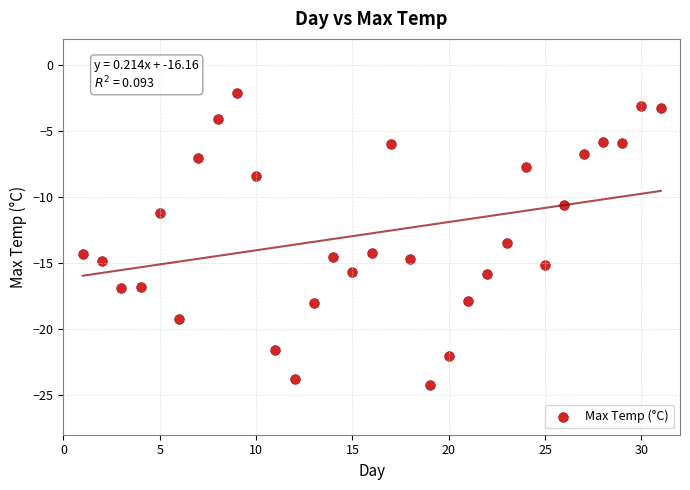

What Y value in the scatter plot is closest to -13?

-13.5